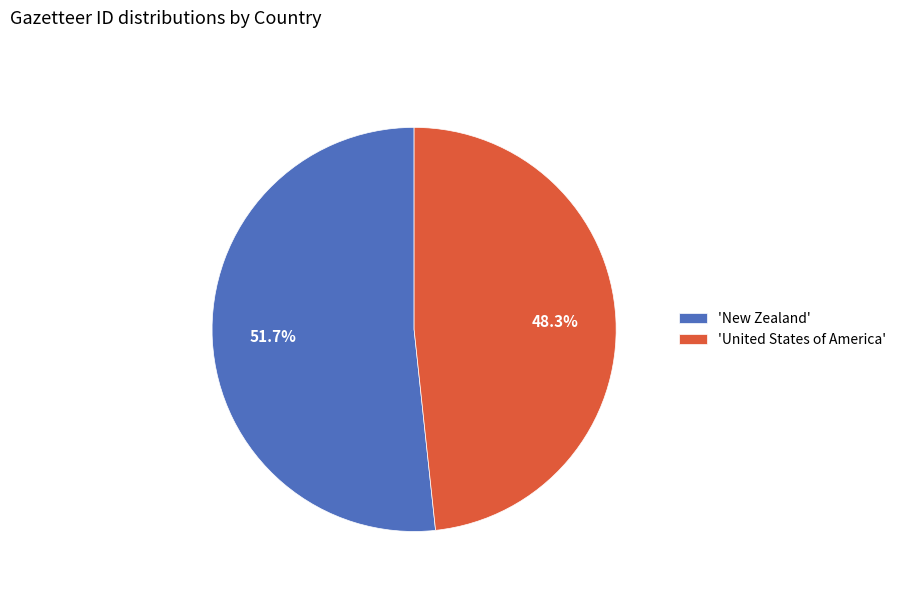

What is the largest slice in the pie chart?

'New Zealand'